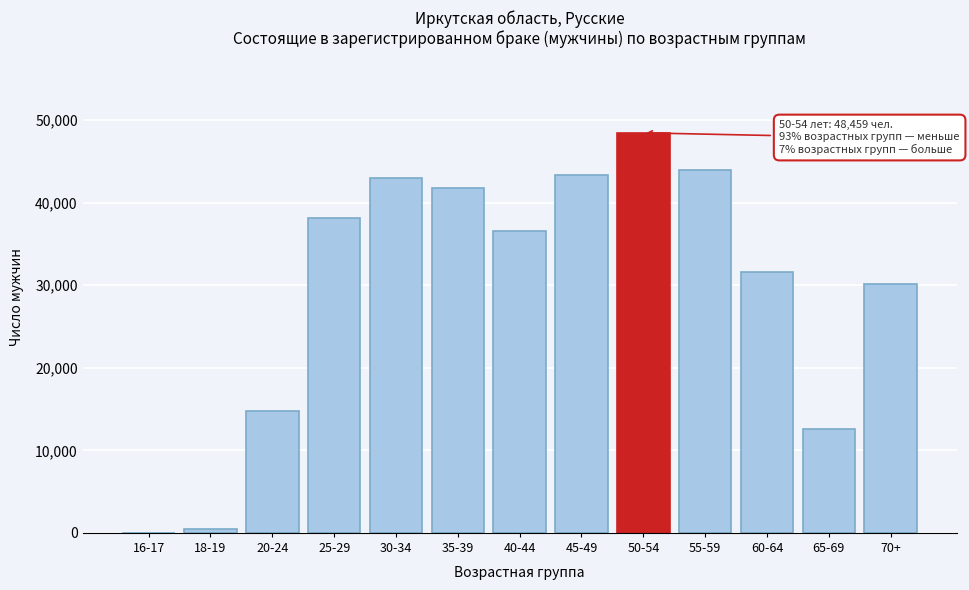

Reading left to right, transcribe all the data shown in this chart.

16-17=34	18-19=487	20-24=14810	25-29=38128	30-34=43037	35-39=41788	40-44=36574	45-49=43349	50-54=48459	55-59=44018	60-64=31662	65-69=12540	70+=30143